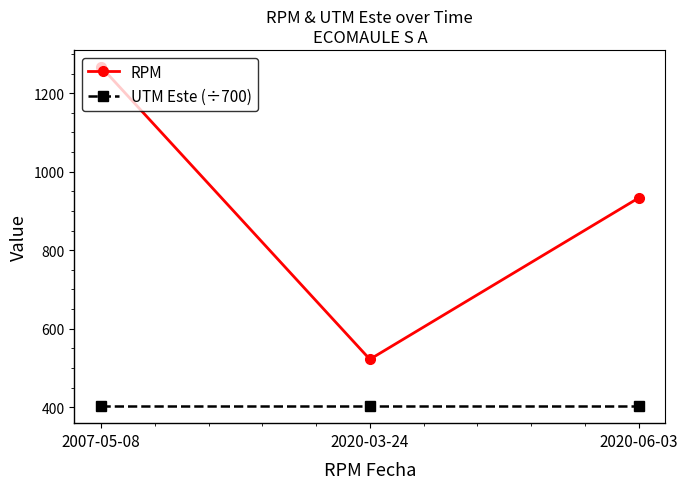

The value of RPM at 2020-06-03 is 933.0. True or false?

True